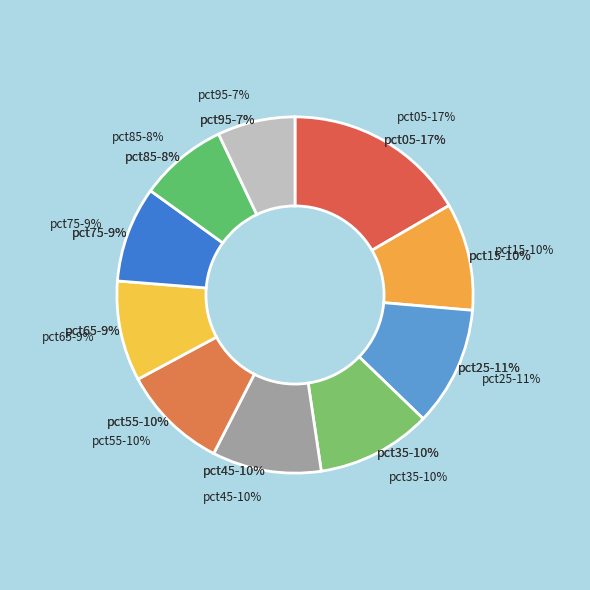

What percentage is the pct85 slice, to the nearest percent?

8%